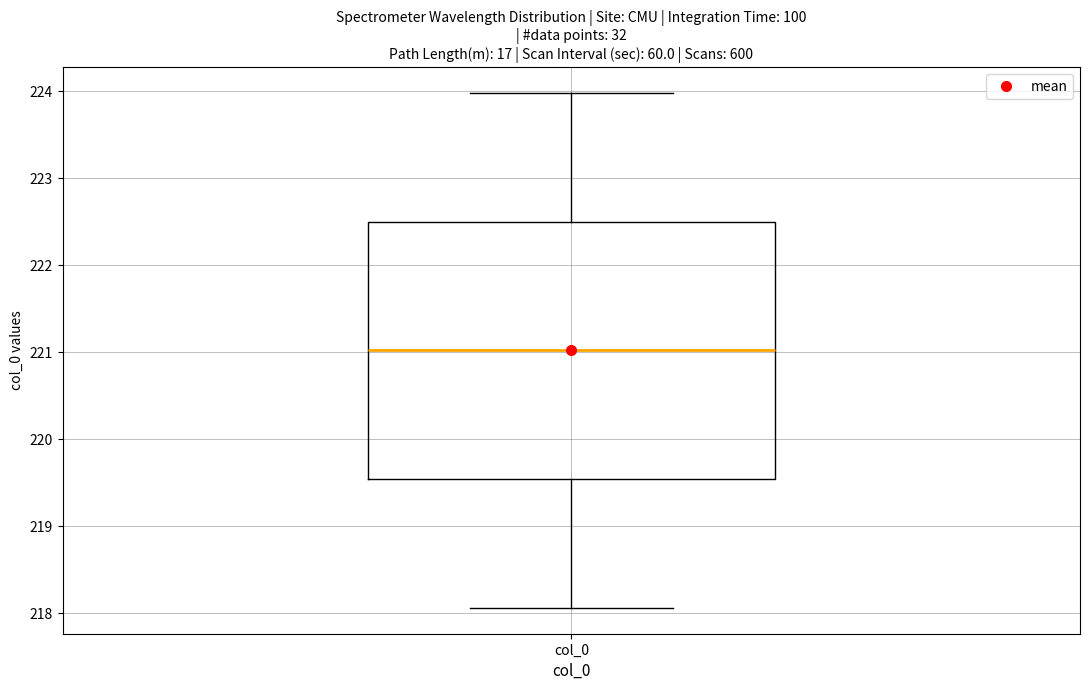

Where is the lower edge of the box for col_0 on the y-axis? The values are not printed on the chart, so give them approximately, as read against the axis.

219.5